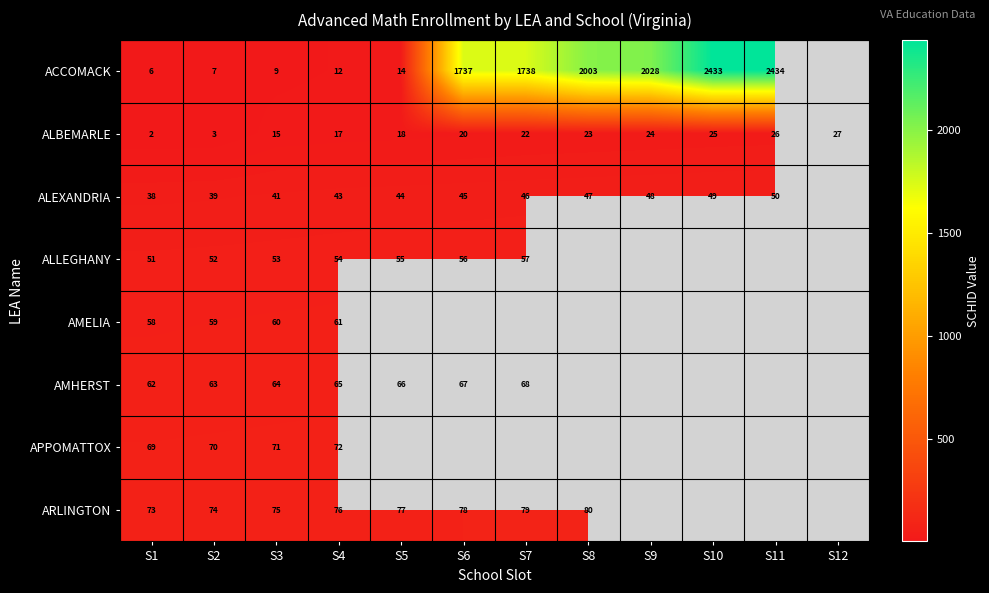

Between S8 and S3, which is larger?

S8